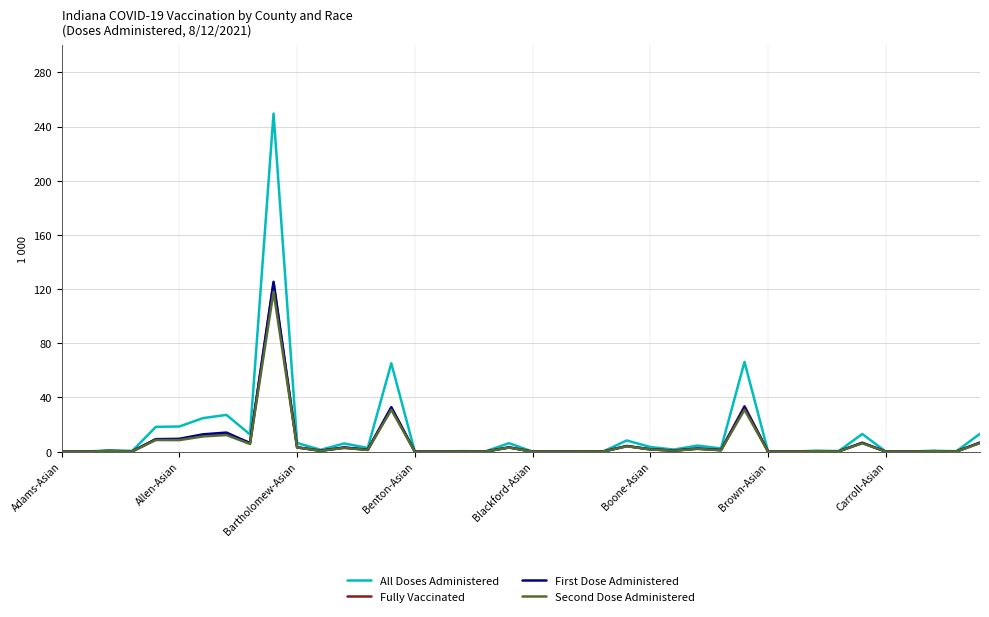

What is the maximum value for All Doses Administered?

249.5